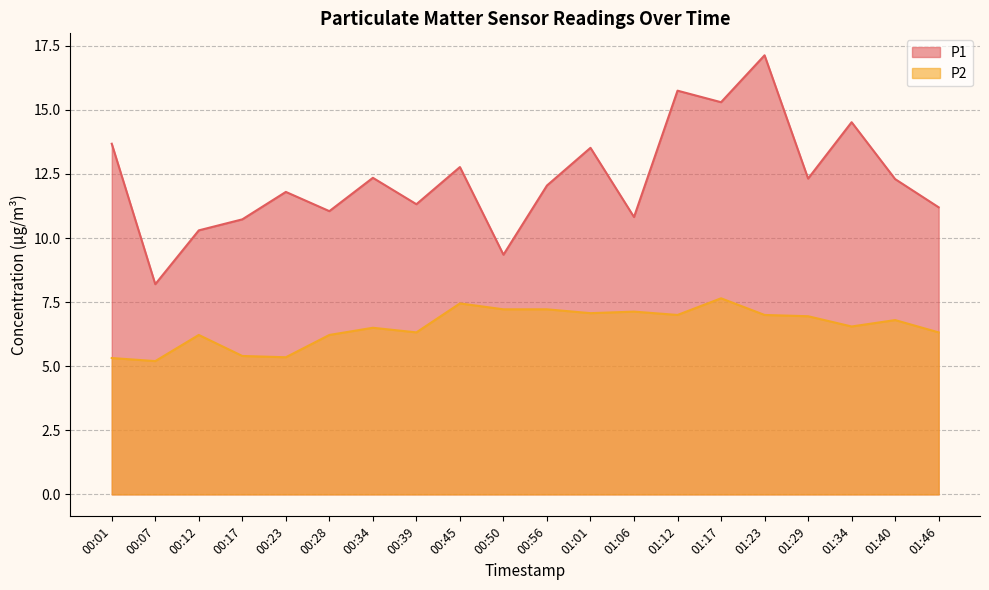

True or false: P1 and P2 cross at least once.

False